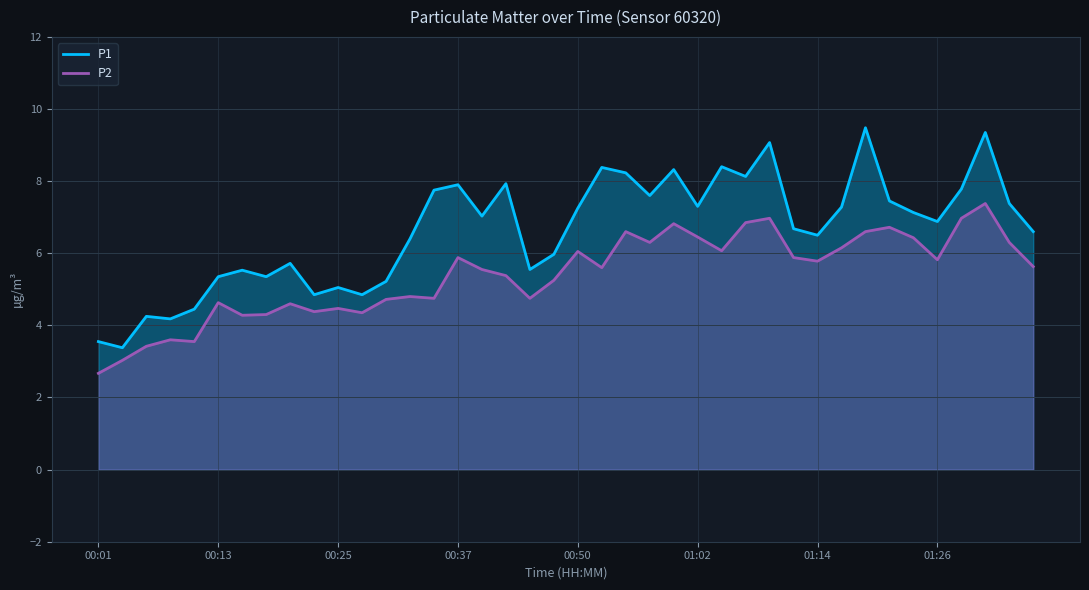

Rank the series by their maximum value, from highest to lowest.

P1, P2